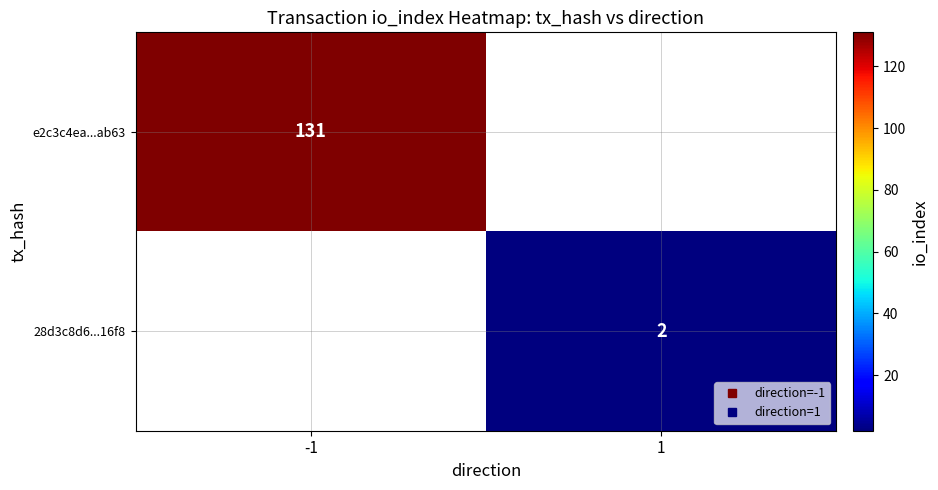

Count the number of data series in this chart.

2